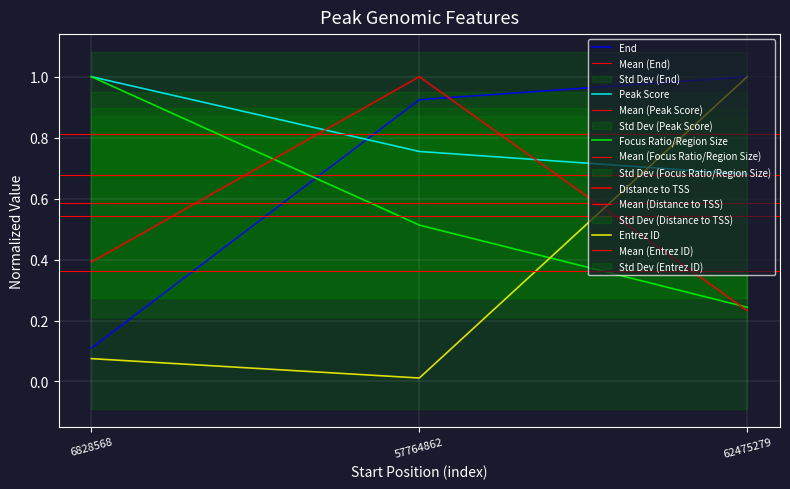

What is the difference between the highest and lowest values at 57764862?

1.0